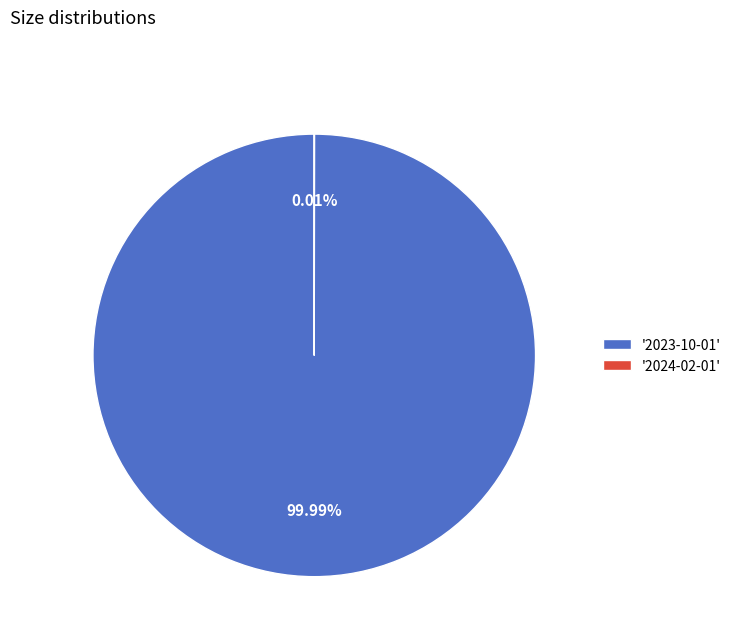

Which slice represents more than half of the pie?

'2023-10-01'